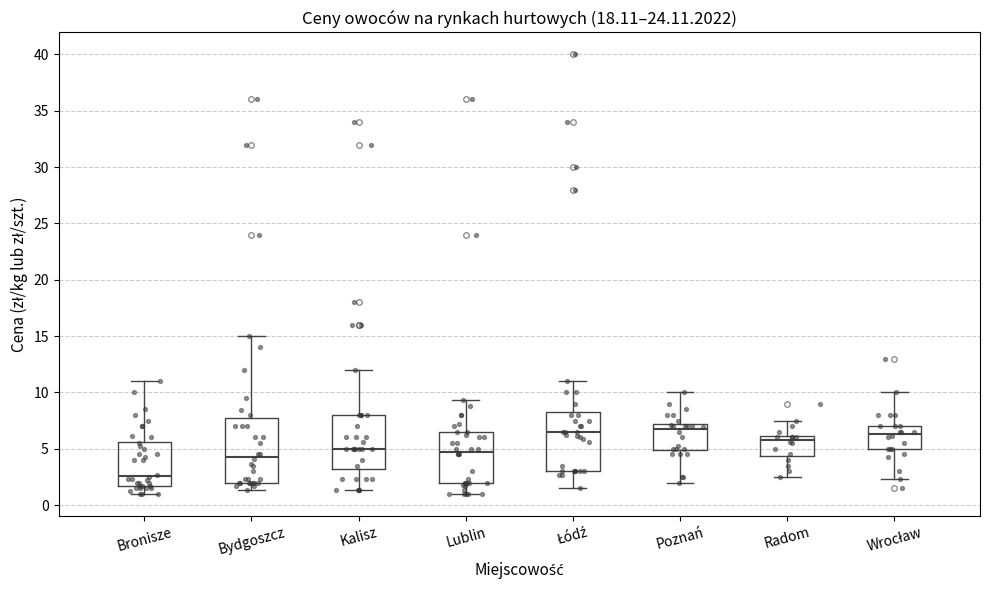

Comparing the boxes themselves (not the whiskers), which one is the tallest?

Bydgoszcz